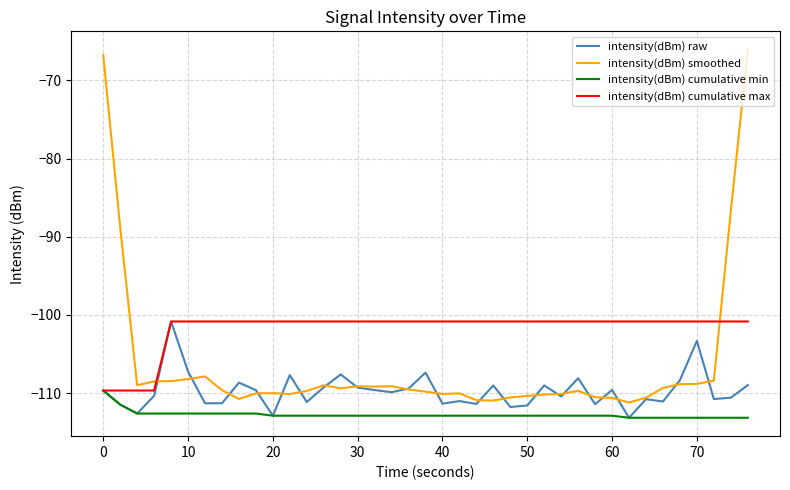

What is the minimum value for intensity(dBm) smoothed?

-111.2